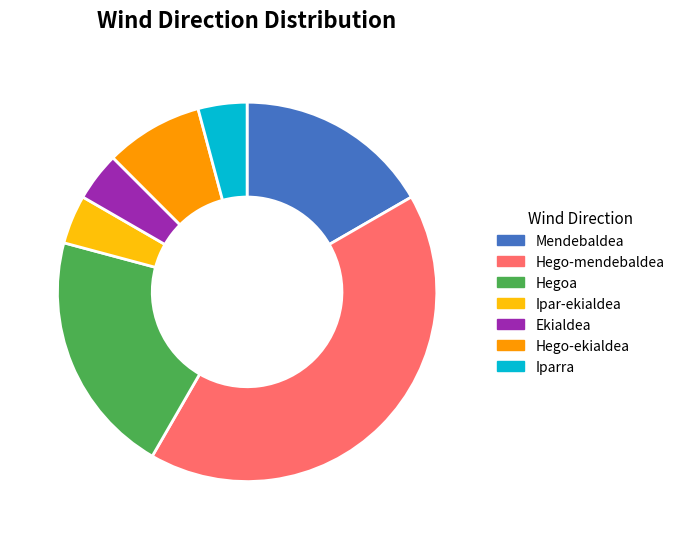

True or false: Iparra accounts for 4% of the total.

True